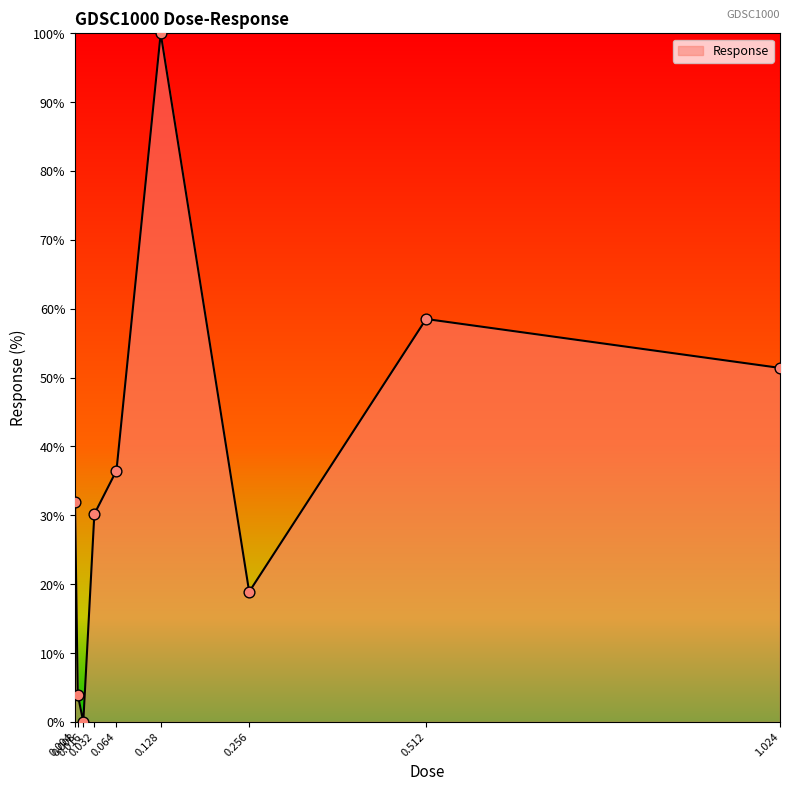

What is the ratio of the value at 0.032 to the value at 0.004?

0.9